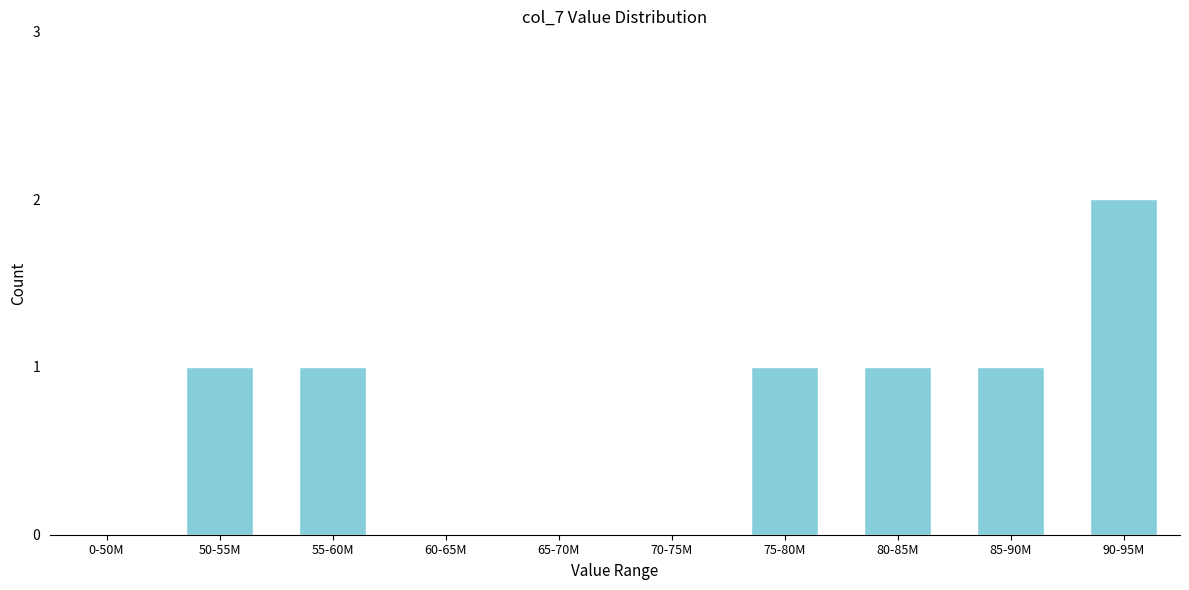

Reading right to left, transcribe all the data shown in this chart.

90-95M=2	85-90M=1	80-85M=1	75-80M=1	70-75M=0	65-70M=0	60-65M=0	55-60M=1	50-55M=1	0-50M=0